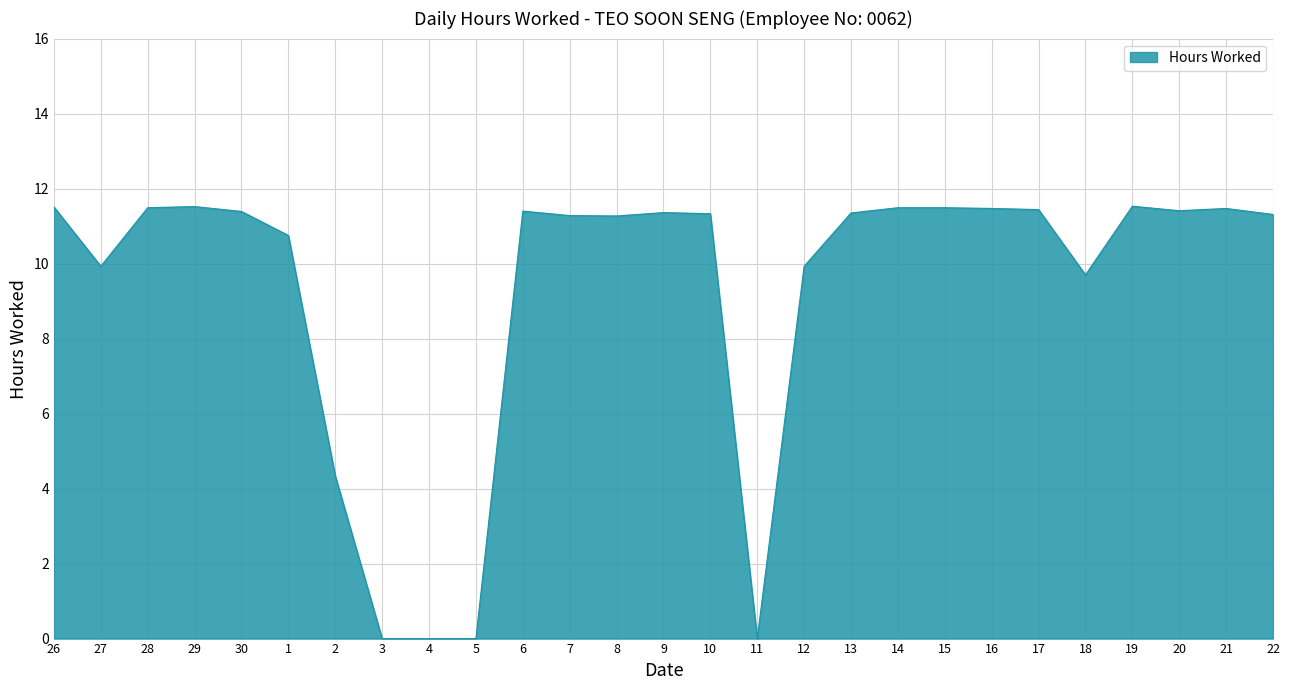

The value at 3 is 0.0. True or false?

True